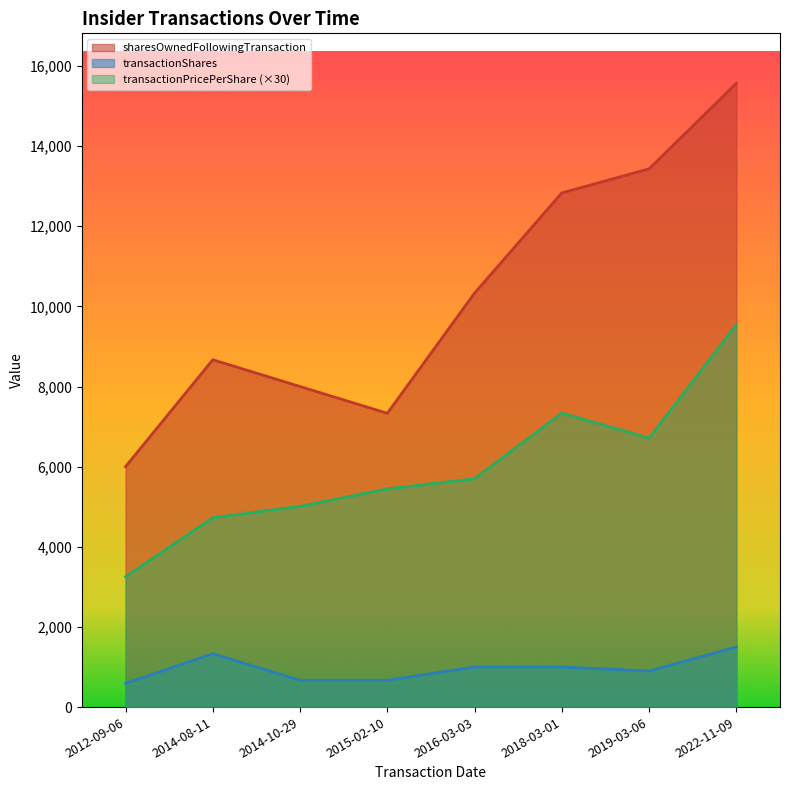

Reading left to right, extract all data points from this chart.

transactionPricePerShare: 3253.0	4726.8	5009.4	5444.4	5699.1	7337.4	6710.7	9544.8
transactionShares: 590.0	1332.0	668.0	668.0	1000.0	1000.0	900.0	1500.0
sharesOwnedFollowingTransaction: 6000.0	8668.0	8000.0	7332.0	10332.0	12832.0	13432.0	15568.0